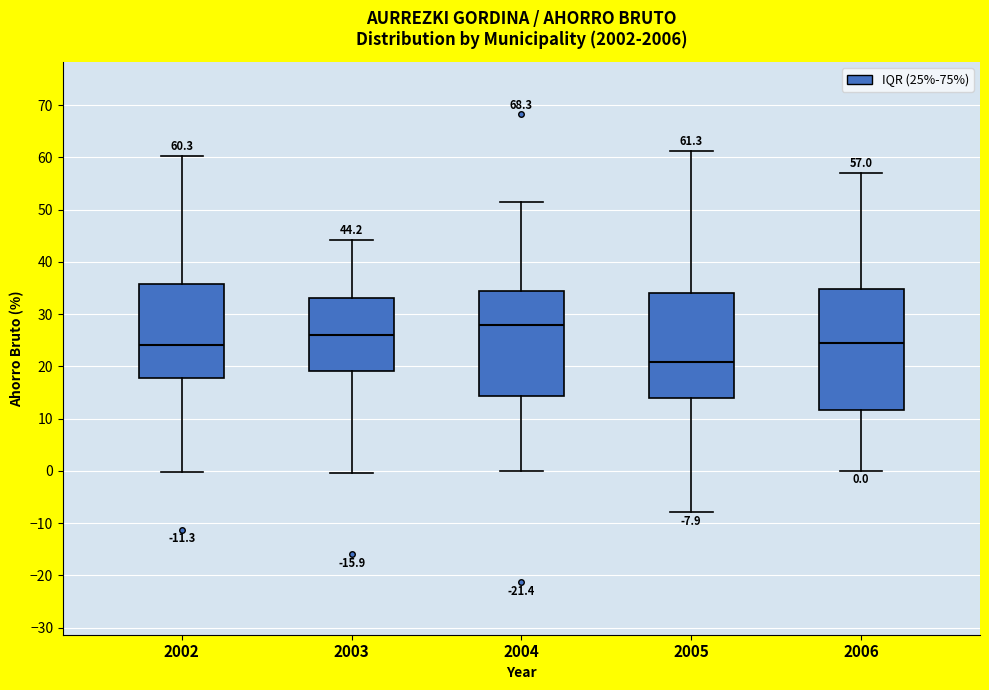

Which box's median line is the highest?

2004